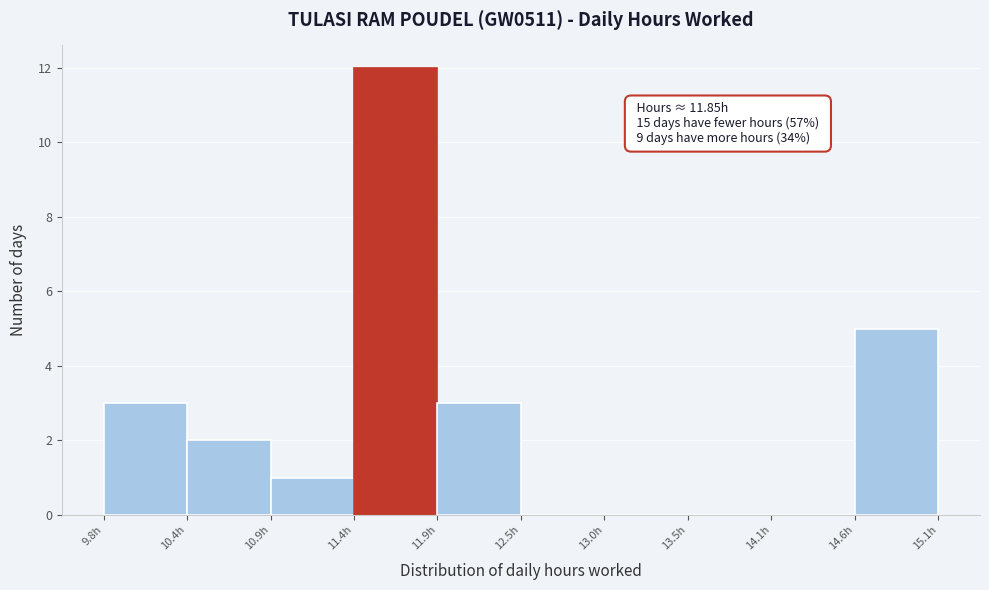

Over which range of the x-axis is the bar tallest?

11.4 to 11.9